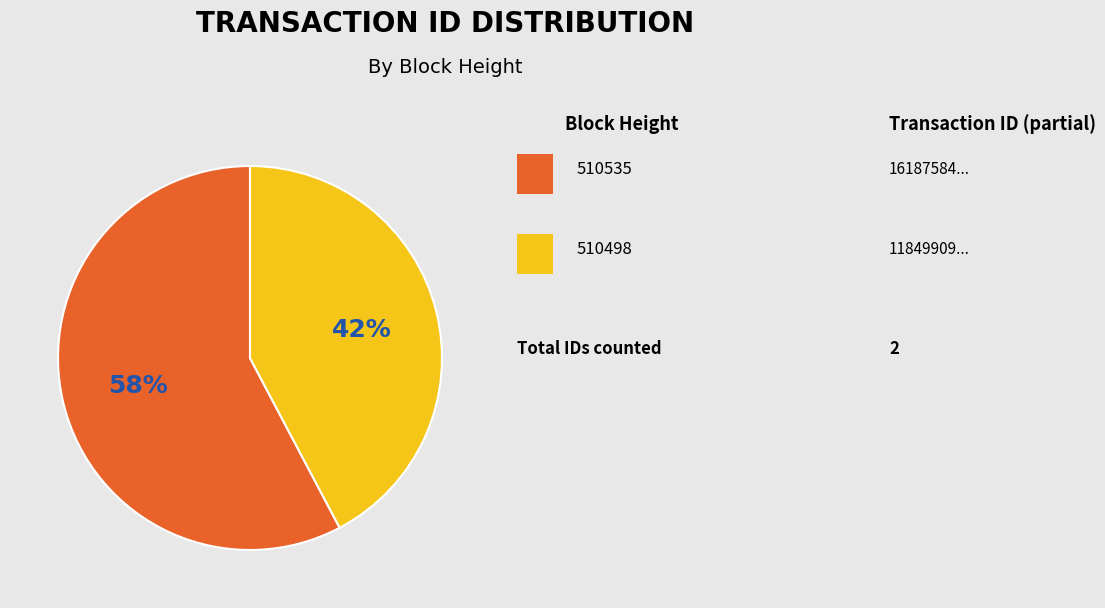

How many segments does this pie chart have?

2